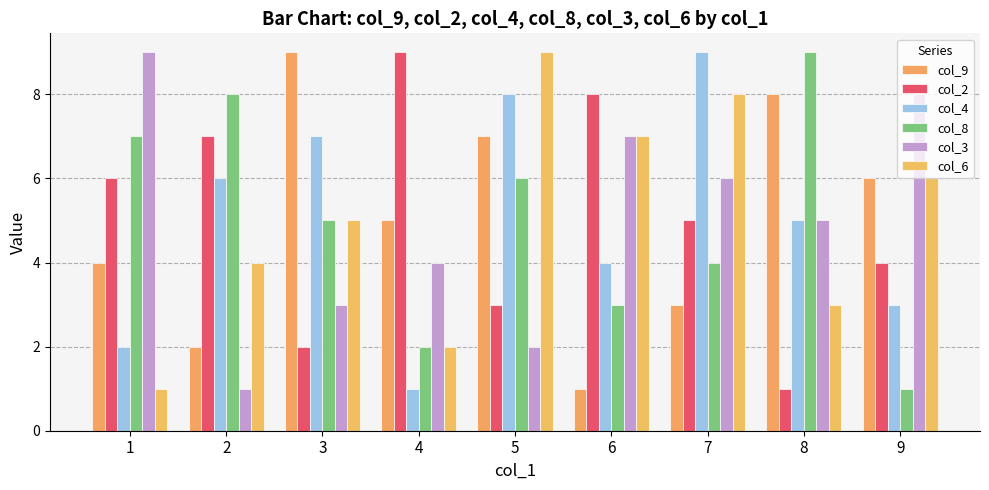

The value of col_3 at 8 is 5. True or false?

True